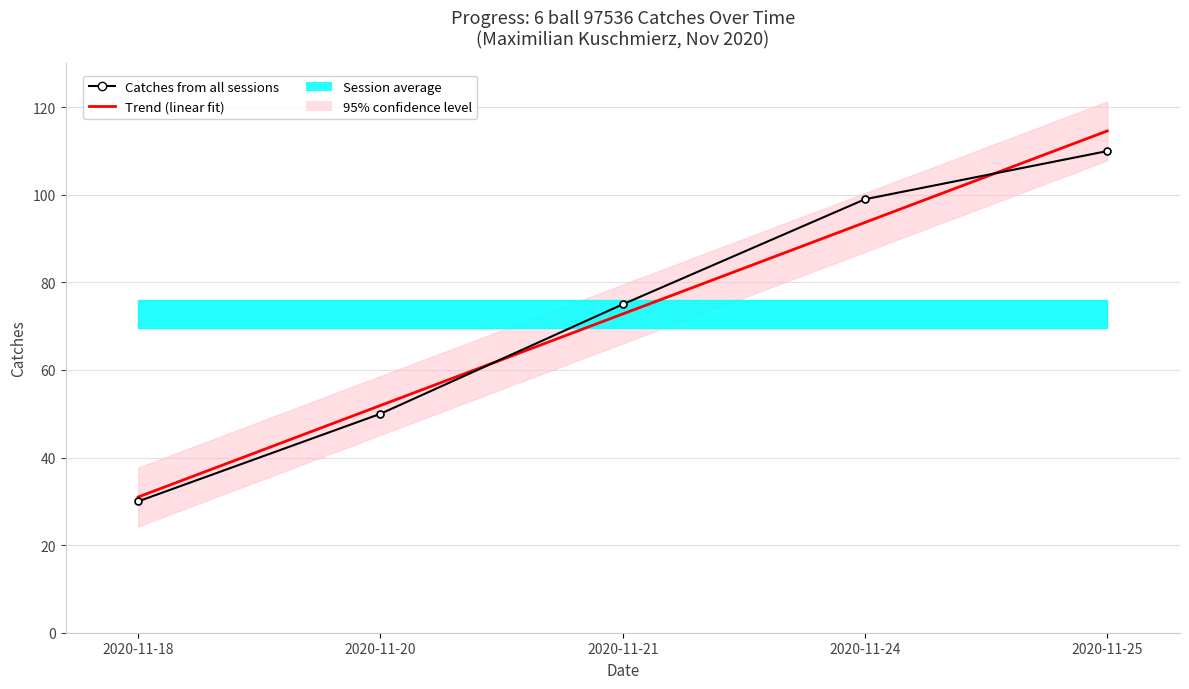

What is the value of the Trend (linear fit) point at the 2nd from the left?

51.9